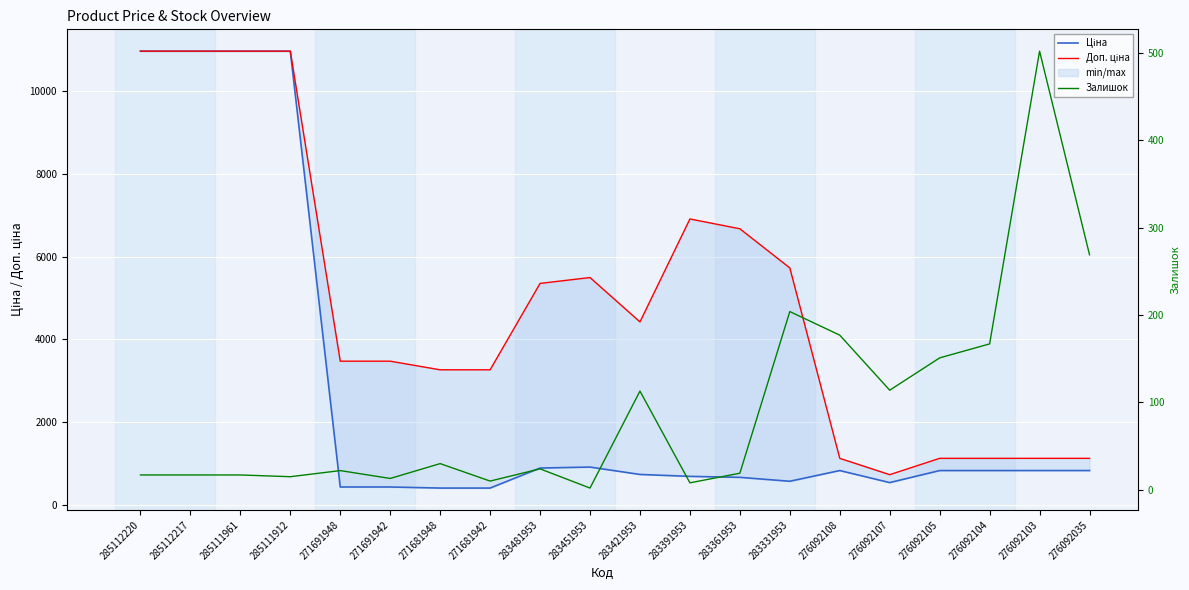

True or false: Доп. ціна has more than 0 points higher than both neighbors.

True